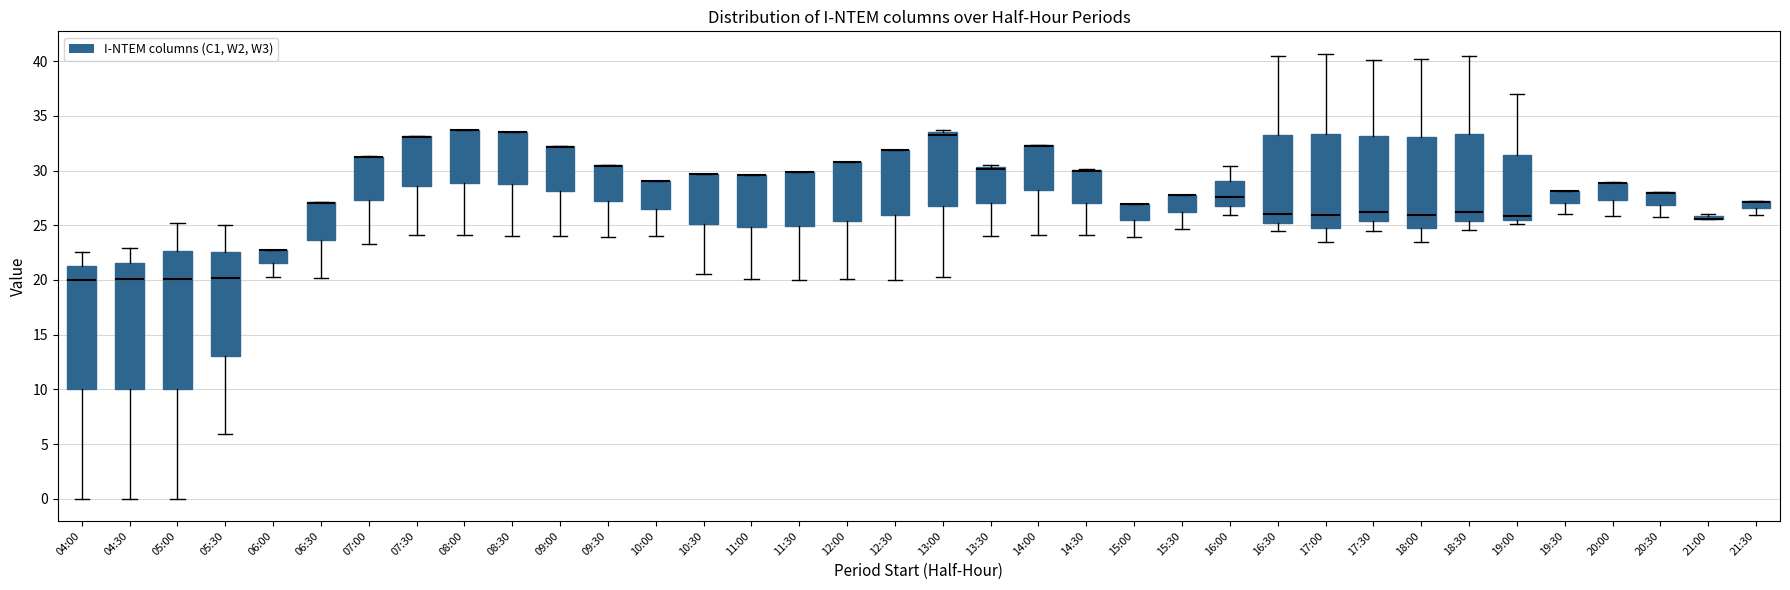

Comparing the boxes themselves (not the whiskers), which one is the tallest?

05:00